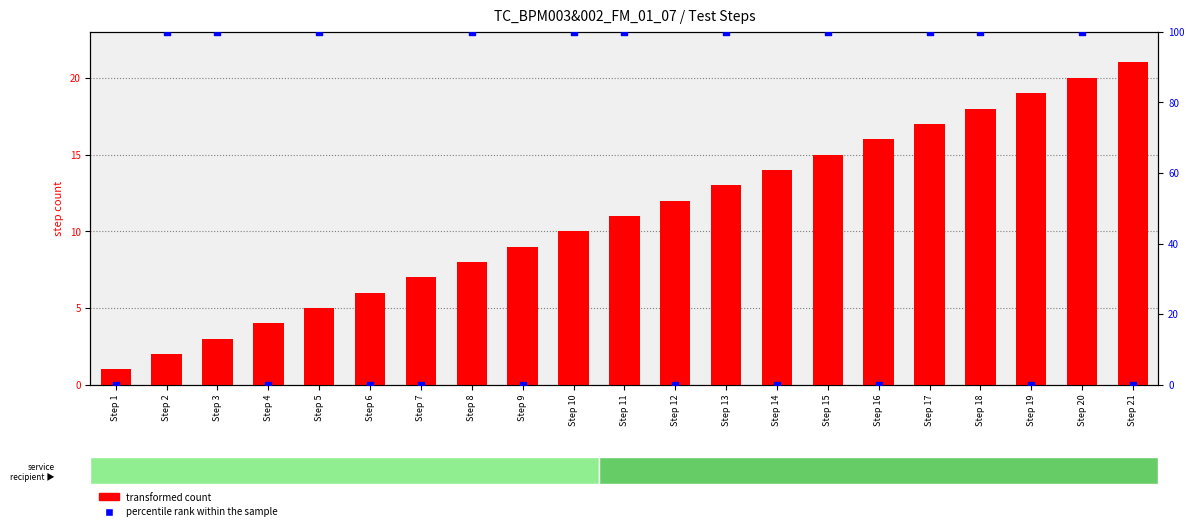

Which series reaches the maximum Y coordinate?

percentile rank within the sample